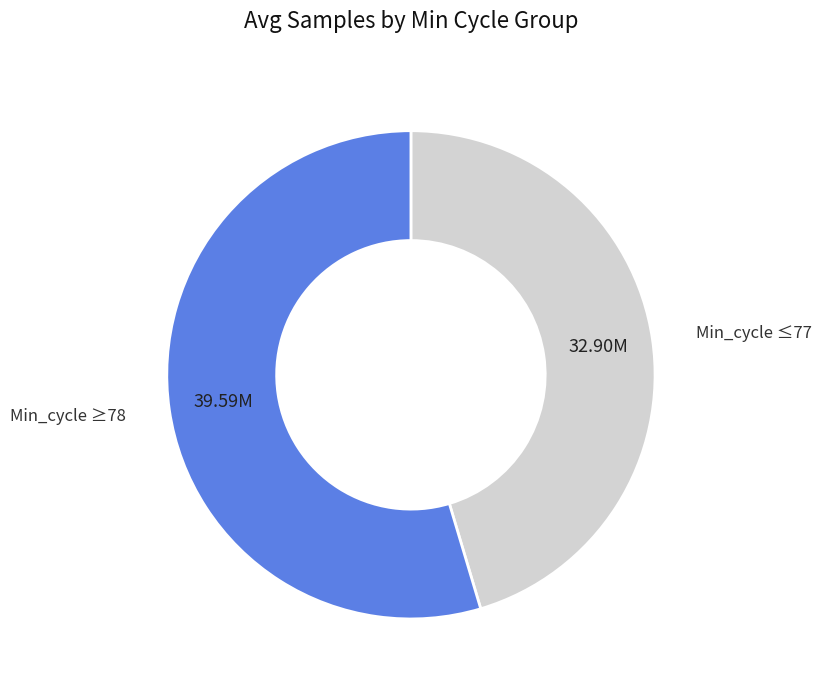

Rank the categories by value from highest to lowest.

Min_cycle ≥78, Min_cycle ≤77